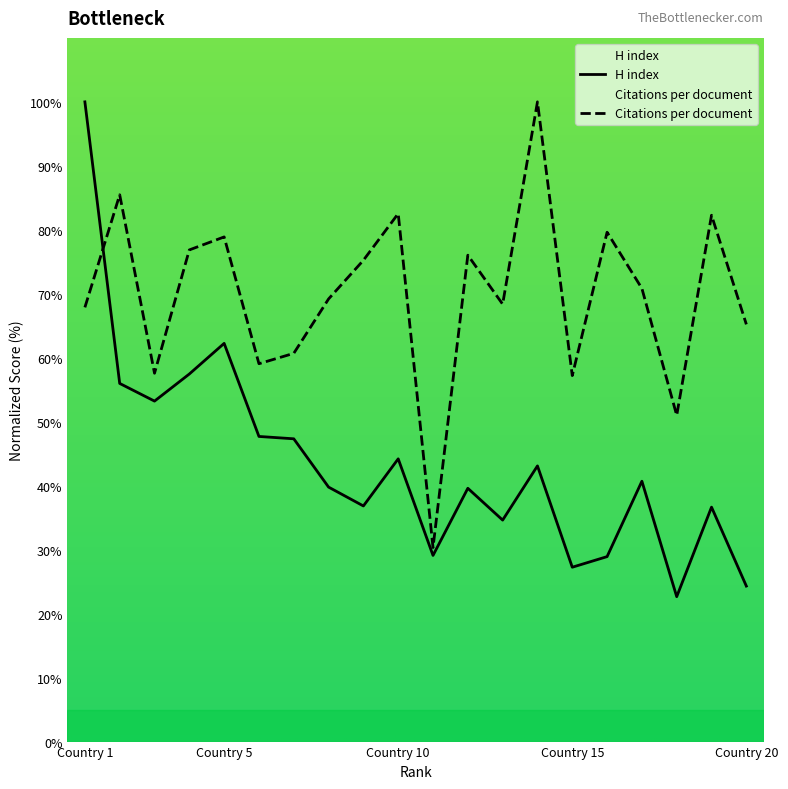

What is the sum of the Citations per document values at Germany and Netherlands?

176.9